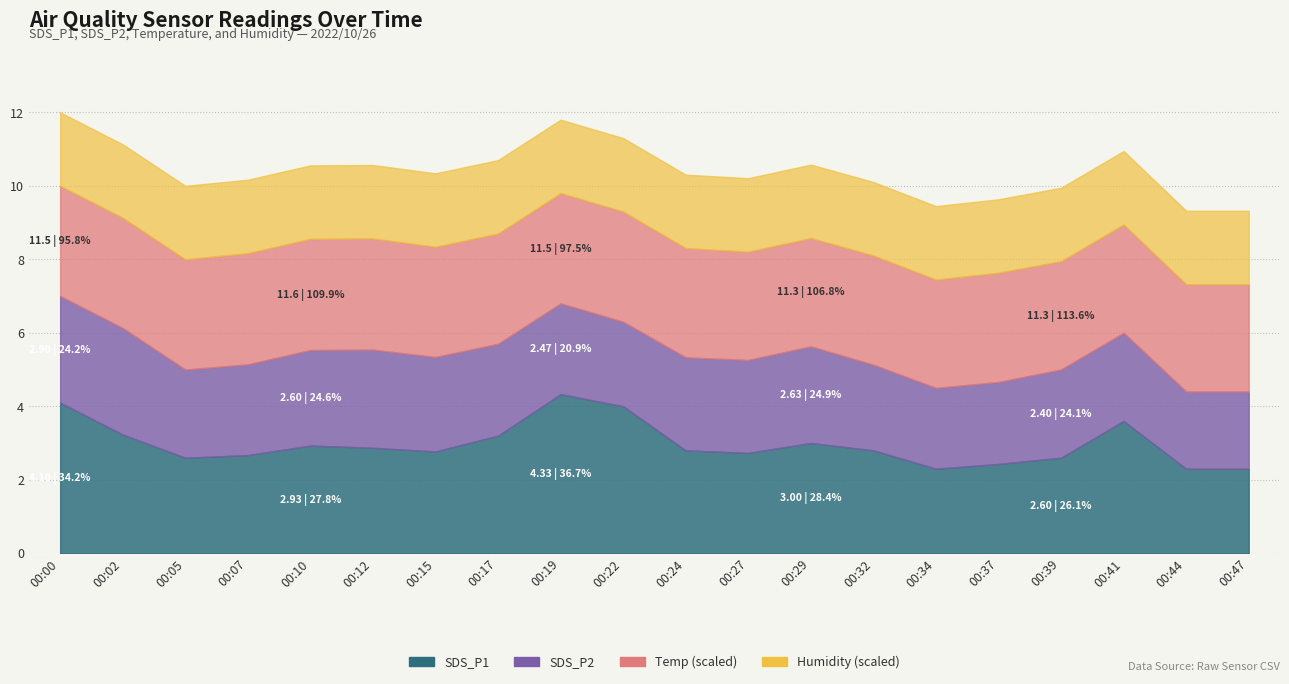

Reading right to left, list all the values displayed in this chart.

SDS_P1: 00:47=2.3	00:44=2.3	00:41=3.6	00:39=2.6	00:37=2.4	00:34=2.3	00:32=2.8	00:29=3.0	00:27=2.7	00:24=2.8	00:22=4.0	00:19=4.3	00:17=3.2	00:15=2.8	00:12=2.9	00:10=2.9	00:07=2.7	00:05=2.6	00:02=3.2	00:00=4.1
SDS_P2: 00:47=2.1	00:44=2.1	00:41=2.4	00:39=2.4	00:37=2.2	00:34=2.2	00:32=2.3	00:29=2.6	00:27=2.5	00:24=2.5	00:22=2.3	00:19=2.5	00:17=2.5	00:15=2.6	00:12=2.7	00:10=2.6	00:07=2.5	00:05=2.4	00:02=2.9	00:00=2.9
Temp: 00:47=11.2	00:44=11.2	00:41=11.3	00:39=11.3	00:37=11.4	00:34=11.3	00:32=11.4	00:29=11.3	00:27=11.3	00:24=11.4	00:22=11.5	00:19=11.5	00:17=11.5	00:15=11.5	00:12=11.6	00:10=11.6	00:07=11.6	00:05=11.5	00:02=11.5	00:00=11.5
Humidity: 00:47=99.9	00:44=99.9	00:41=99.9	00:39=99.9	00:37=99.9	00:34=99.9	00:32=99.9	00:29=99.9	00:27=99.9	00:24=99.9	00:22=99.9	00:19=99.9	00:17=99.9	00:15=99.9	00:12=99.9	00:10=99.9	00:07=99.9	00:05=99.9	00:02=99.9	00:00=99.9